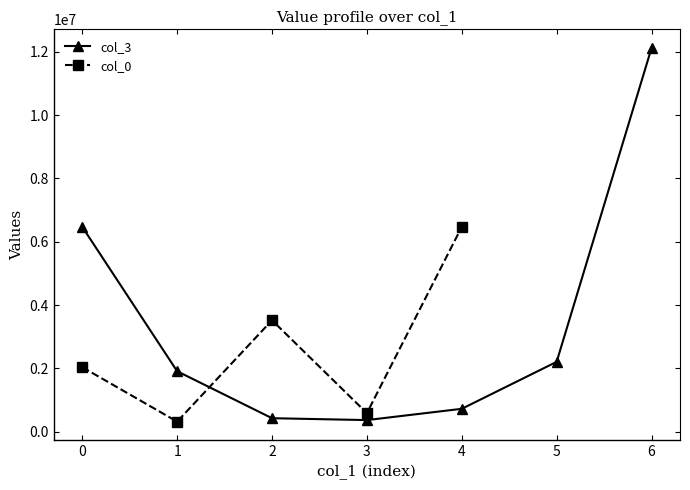

True or false: col_3 has a value of 369819.0 at 3.

True